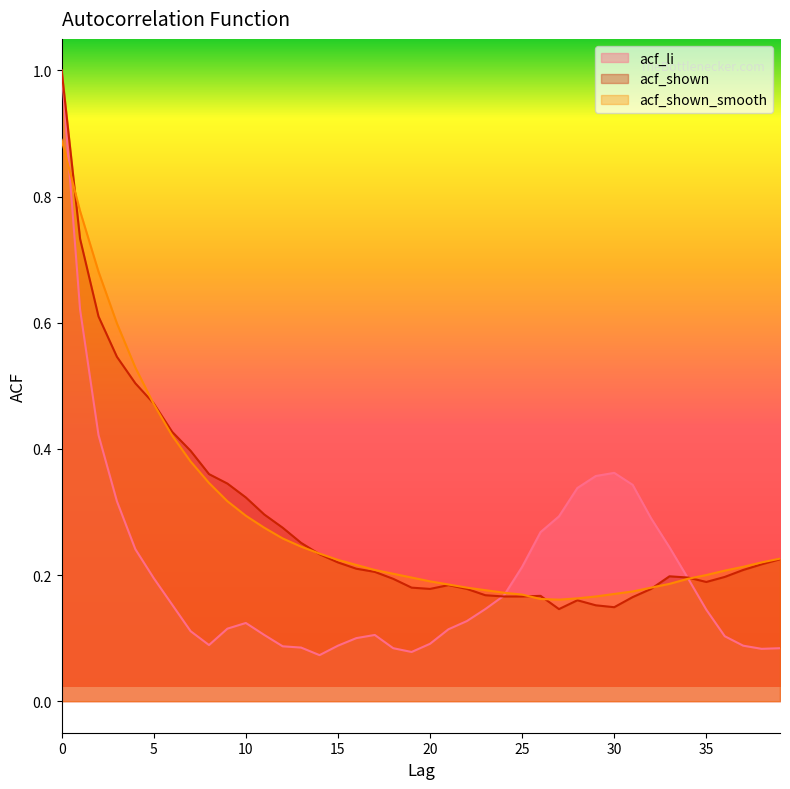

What is the value of the acf_shown point at the 40th from the left?

0.2